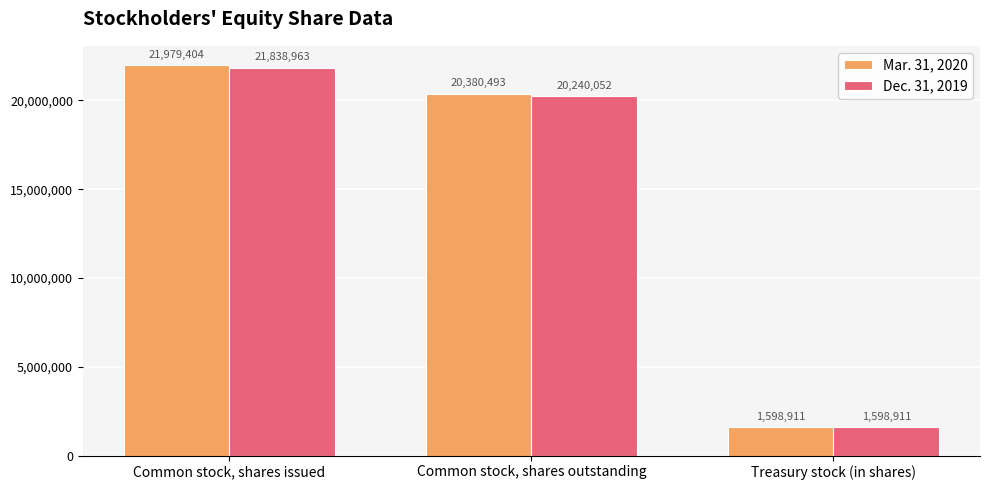

At which label does Mar. 31, 2020 reach its peak?

Common stock, shares issued